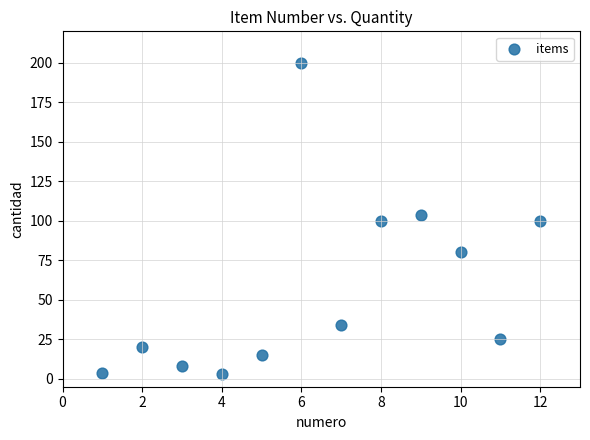

What is the range of Y values (max minus min)?

197